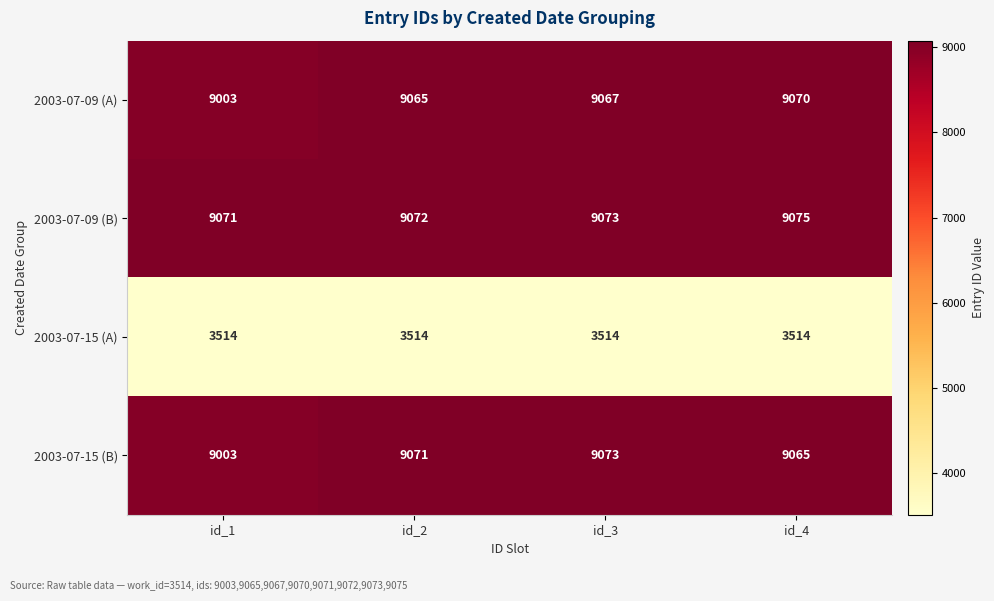

Where is 2003-07-09 (A) nearest to the value 9036?

id_2